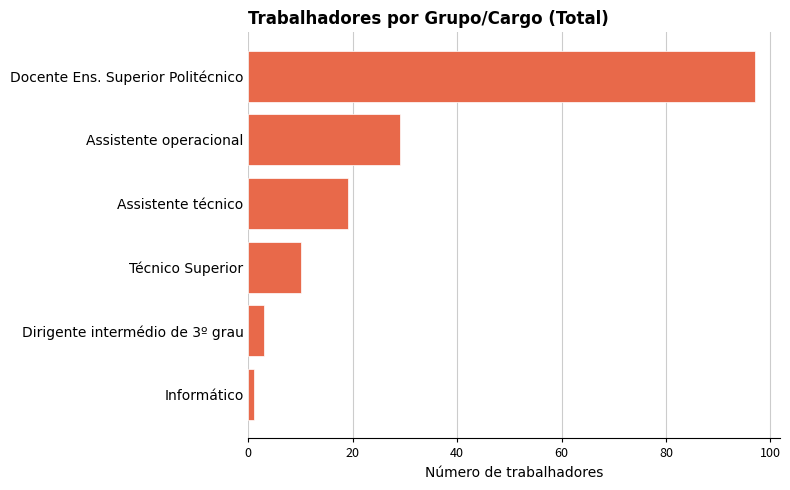

Reading bottom to top, extract all data points from this chart.

1	3	10	19	29	97